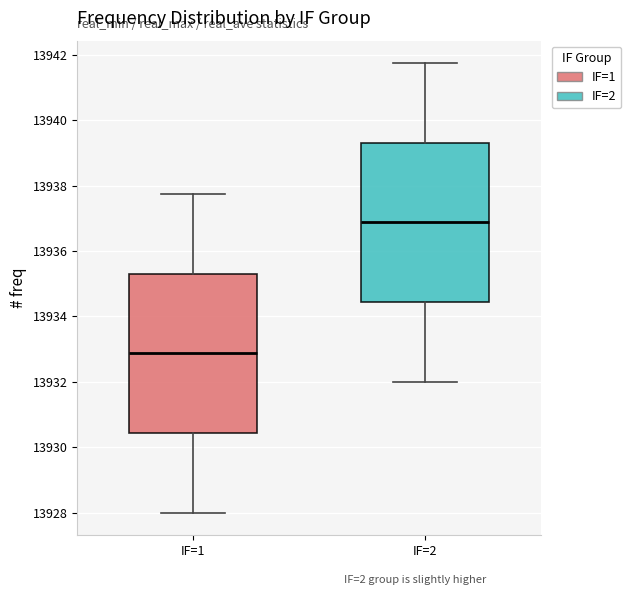

Which box's median line is the lowest?

IF=1